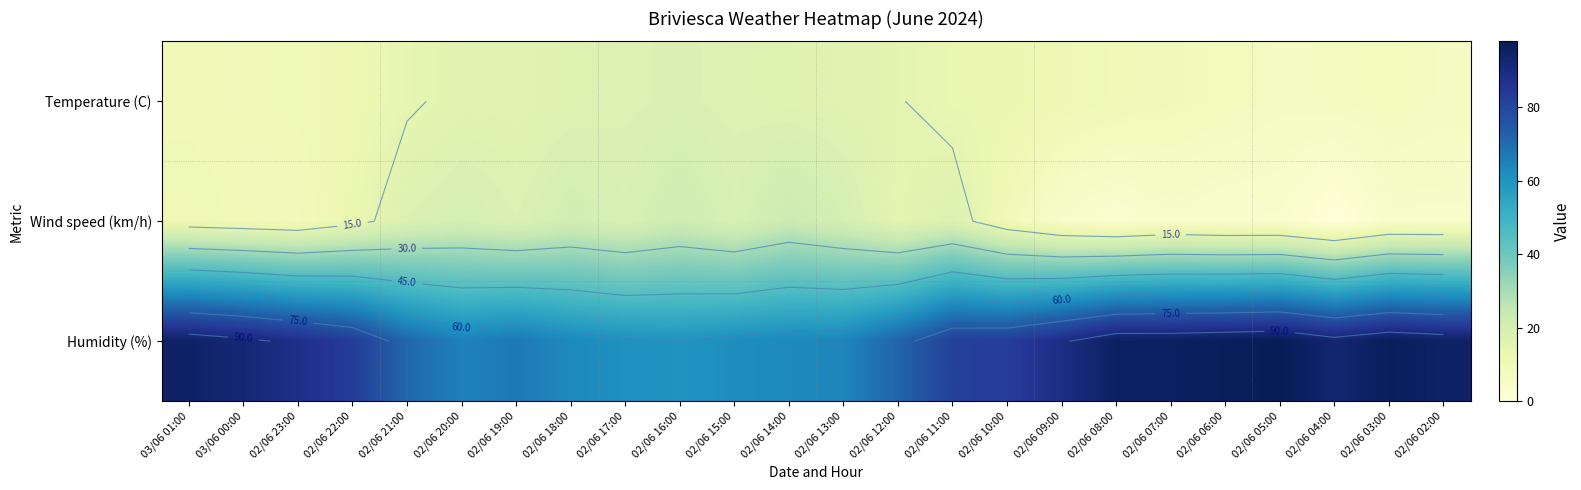

At which category does the chart reach its peak across all series?

02/06 05:00